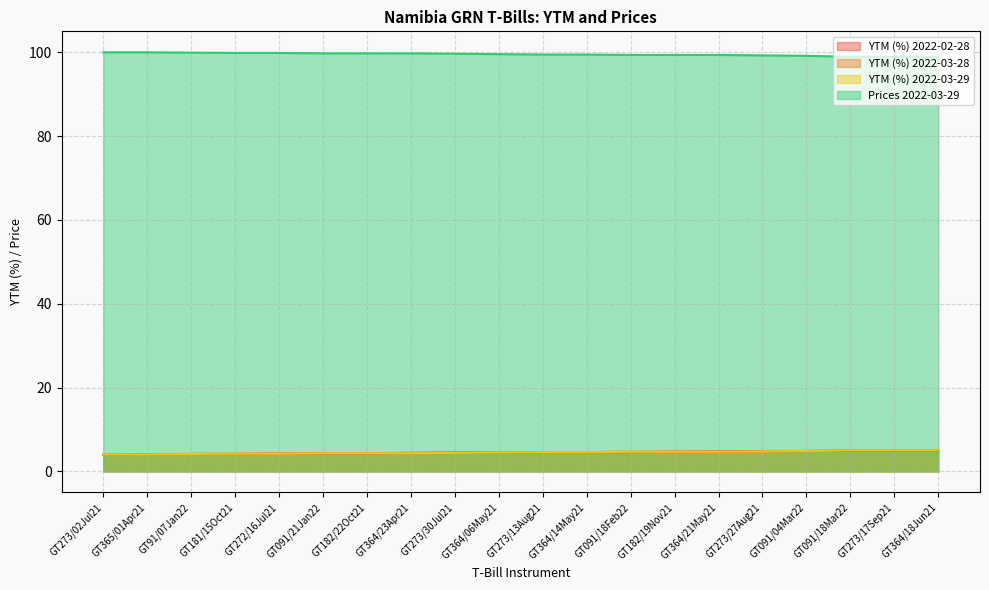

The value of YTM (%) 2022-02-28 at GT182/19Nov21 is 4.7. True or false?

True